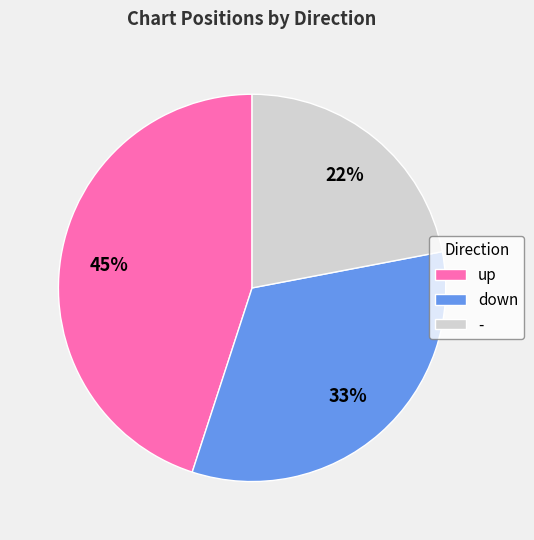

To the nearest percent, what is the difference between the down and - slice percentages?

11%